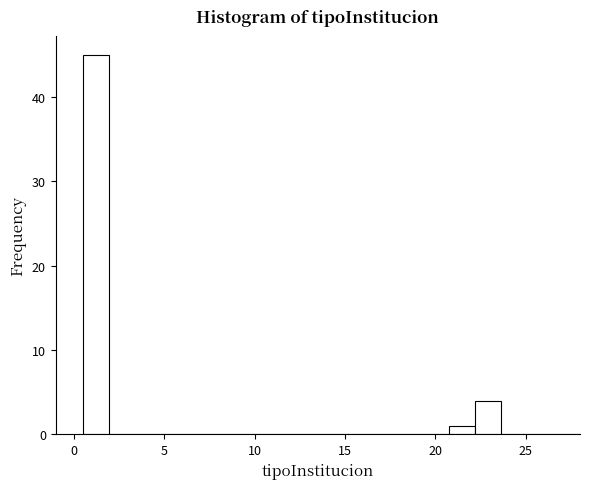

Read against the x-axis, roughly where is the centre of the tallest bar?

1.0